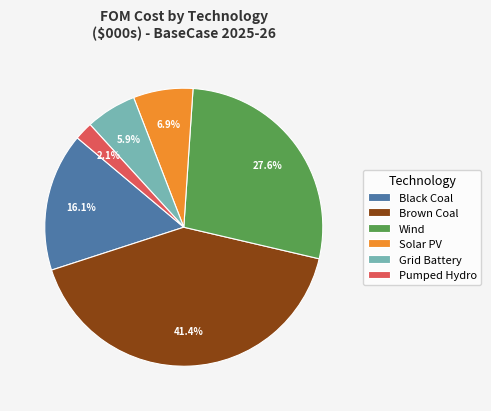

What is the smallest slice in the pie chart?

Pumped Hydro